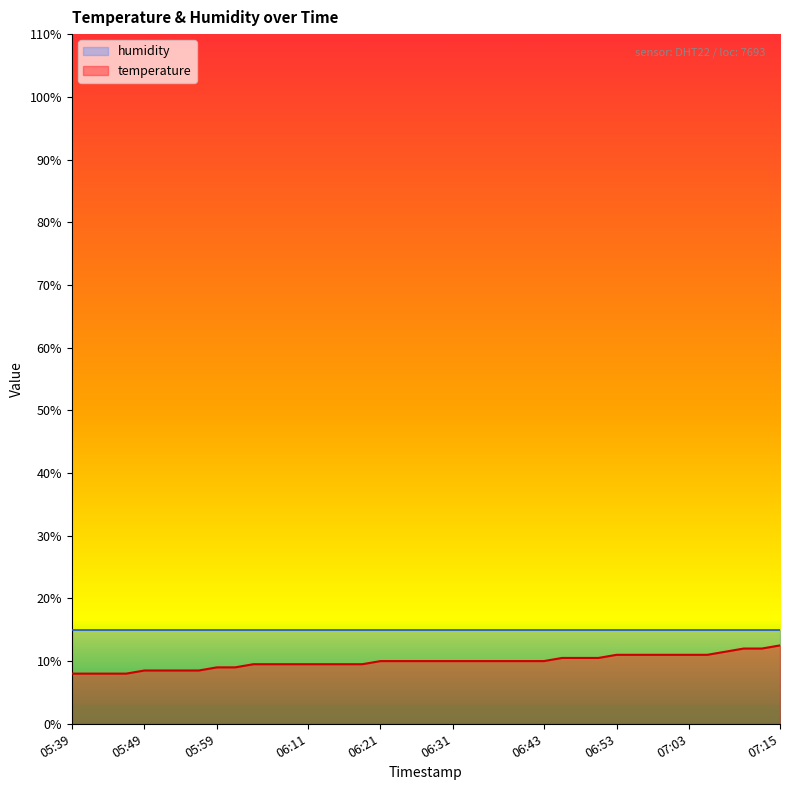

Rank the categories by value from lowest to highest.

05:39, 05:42, 05:44, 05:46, 05:49, 05:51, 05:54, 05:56, 05:59, 06:01, 06:04, 06:06, 06:08, 06:11, 06:13, 06:16, 06:18, 06:21, 06:23, 06:26, 06:28, 06:31, 06:33, 06:36, 06:38, 06:41, 06:43, 06:45, 06:48, 06:50, 06:53, 06:55, 06:58, 07:00, 07:03, 07:05, 07:07, 07:10, 07:12, 07:15